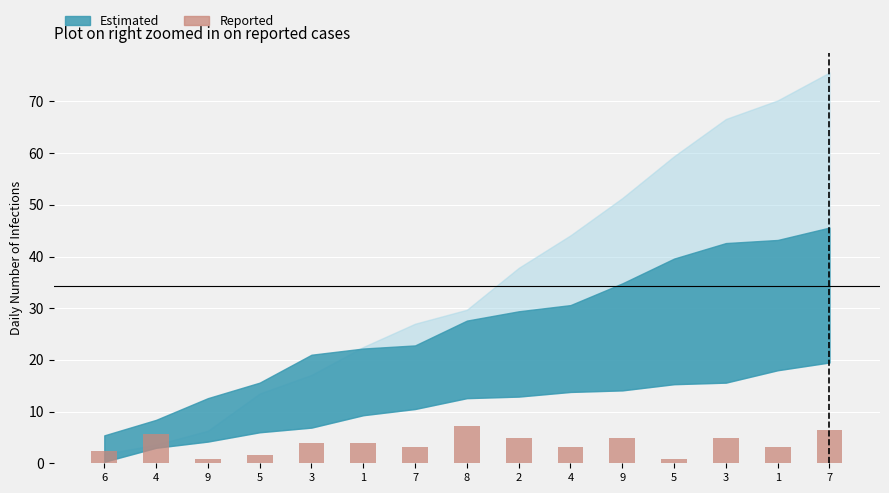

Are the bars horizontal?

No